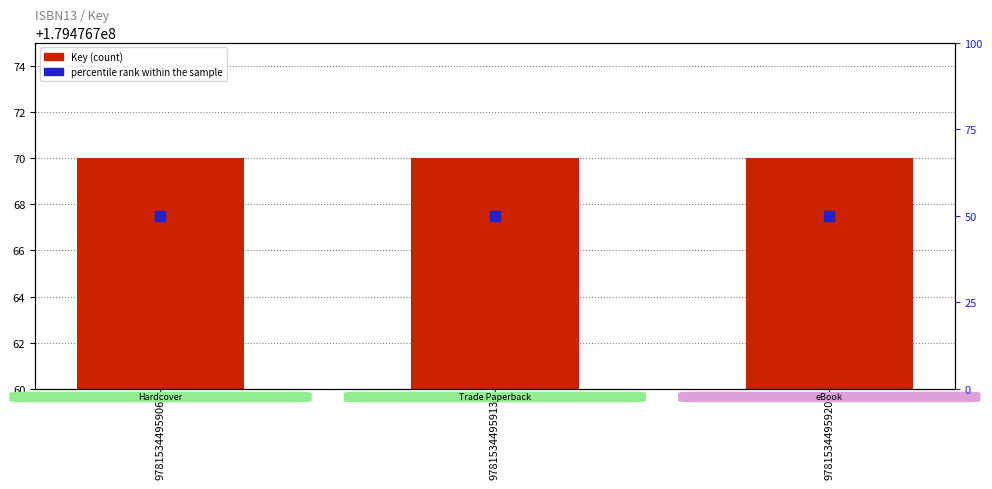

Which series reaches the minimum Y coordinate?

percentile rank within the sample